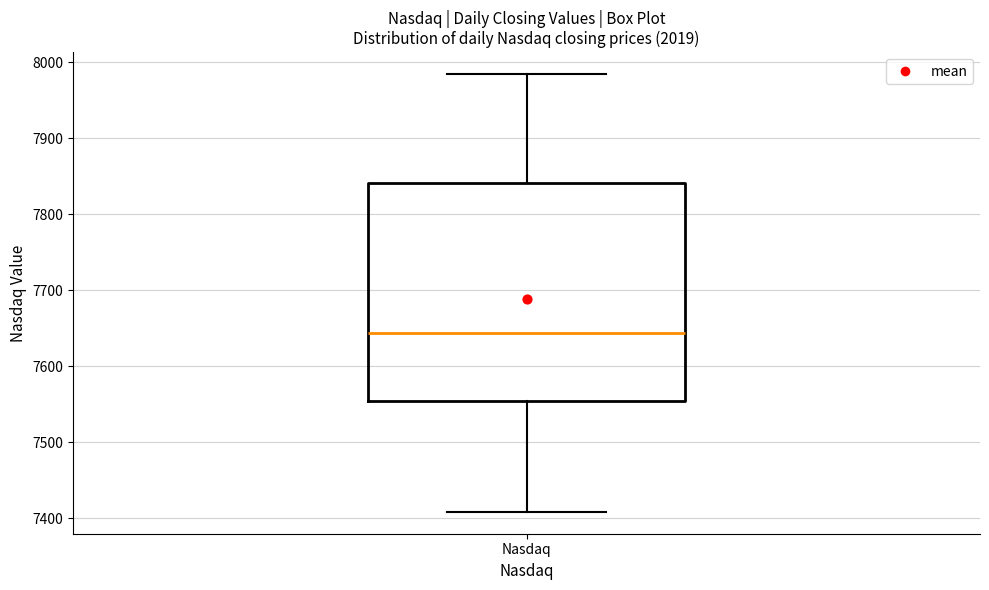

Where does the upper whisker of the box for Nasdaq end on the y-axis? The values are not printed on the chart, so give them approximately, as read against the axis.

7980